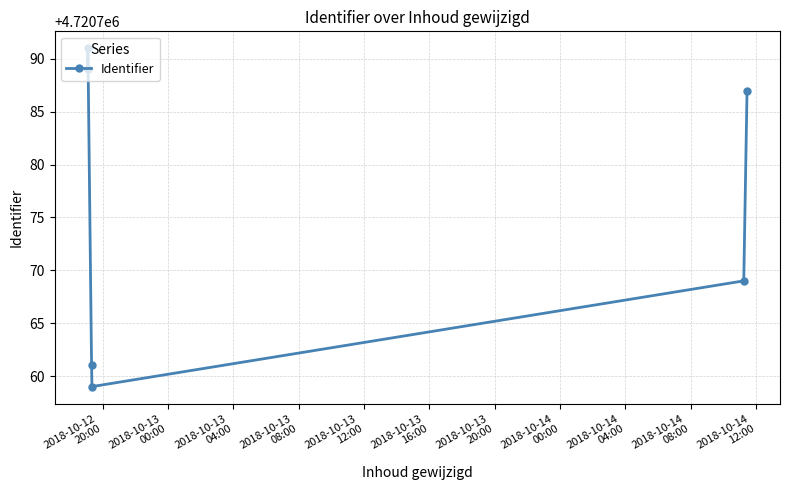

How many interior local peaks (higher than both neighbors) does the data have?

1